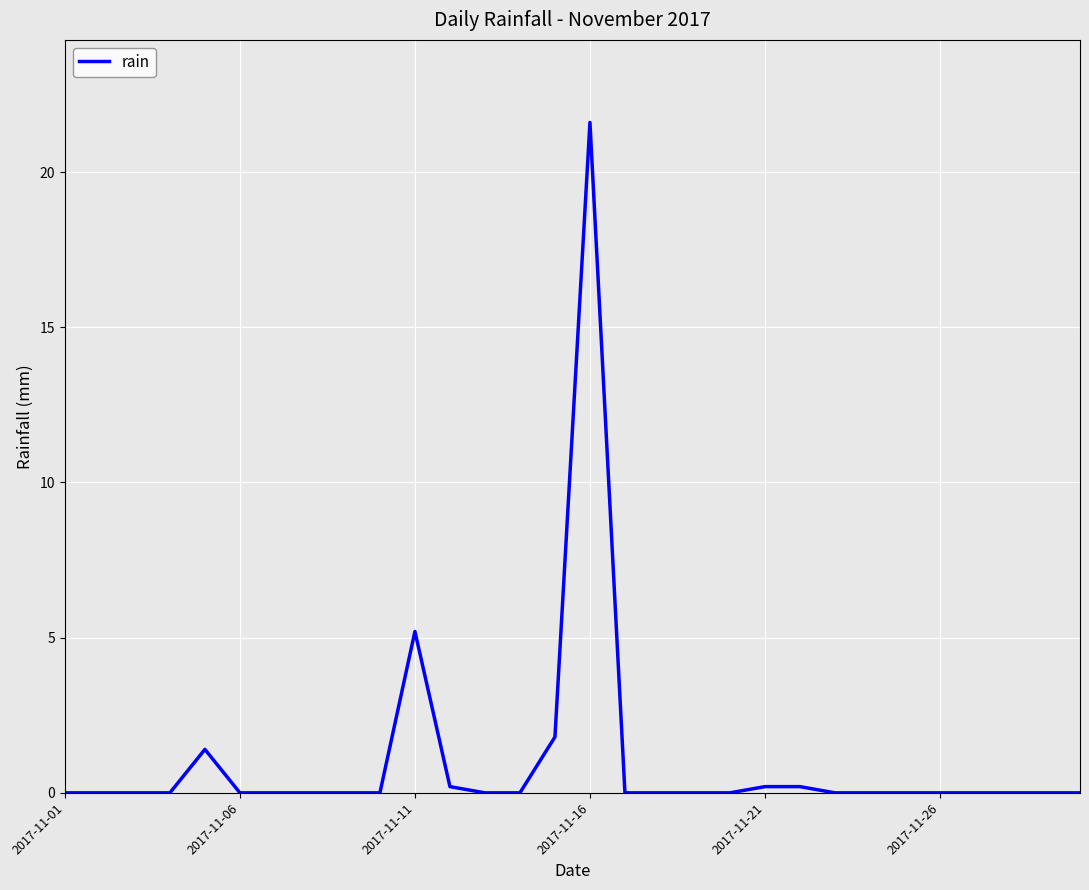

What is the difference between the maximum and minimum values?

21.6